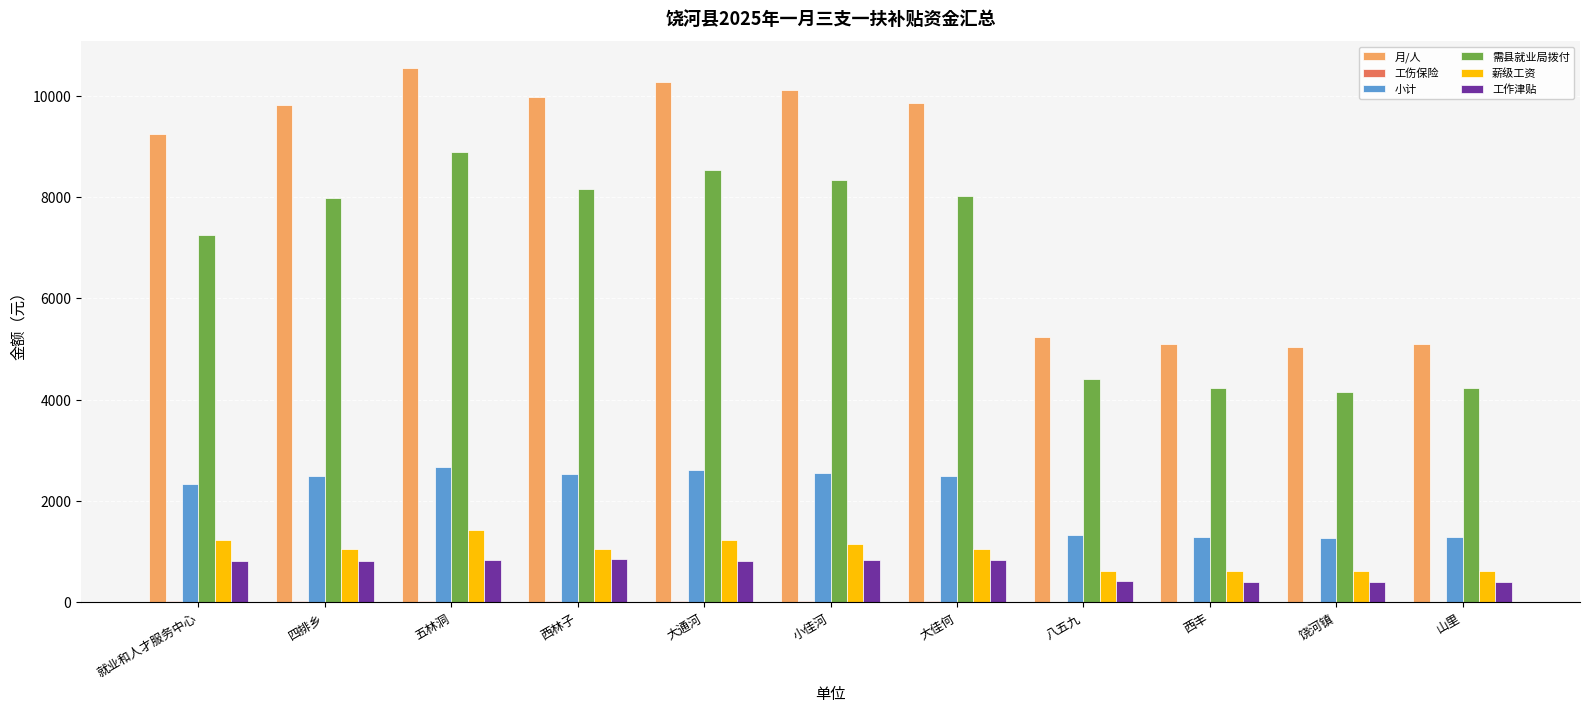

Which series has the largest total across all categories?

月/人